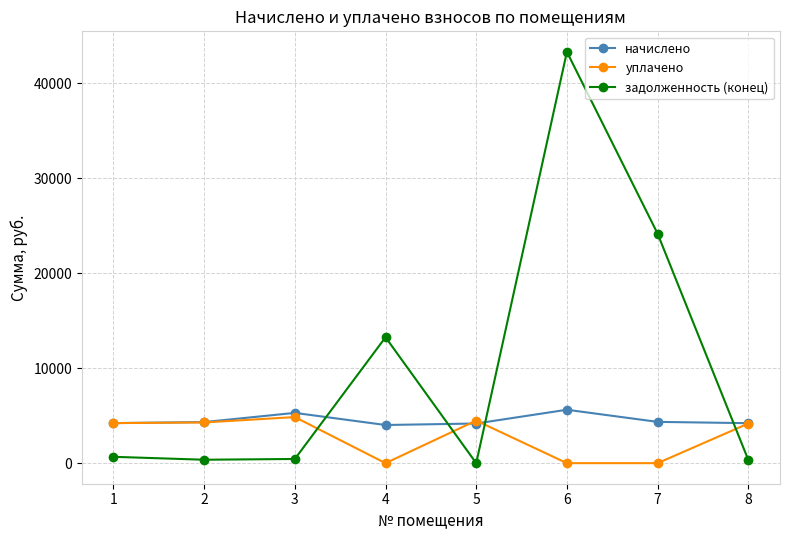

True or false: задолженность (конец) has more than 0 interior local peaks.

True